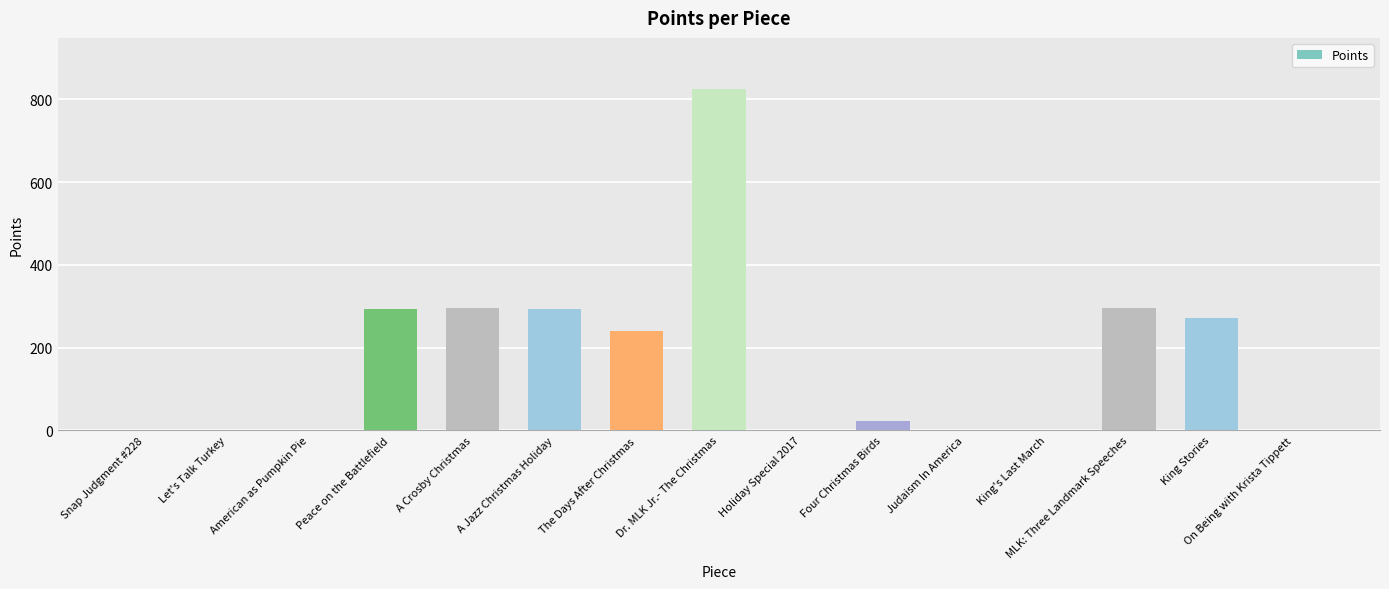

How many series are shown in this chart?

1